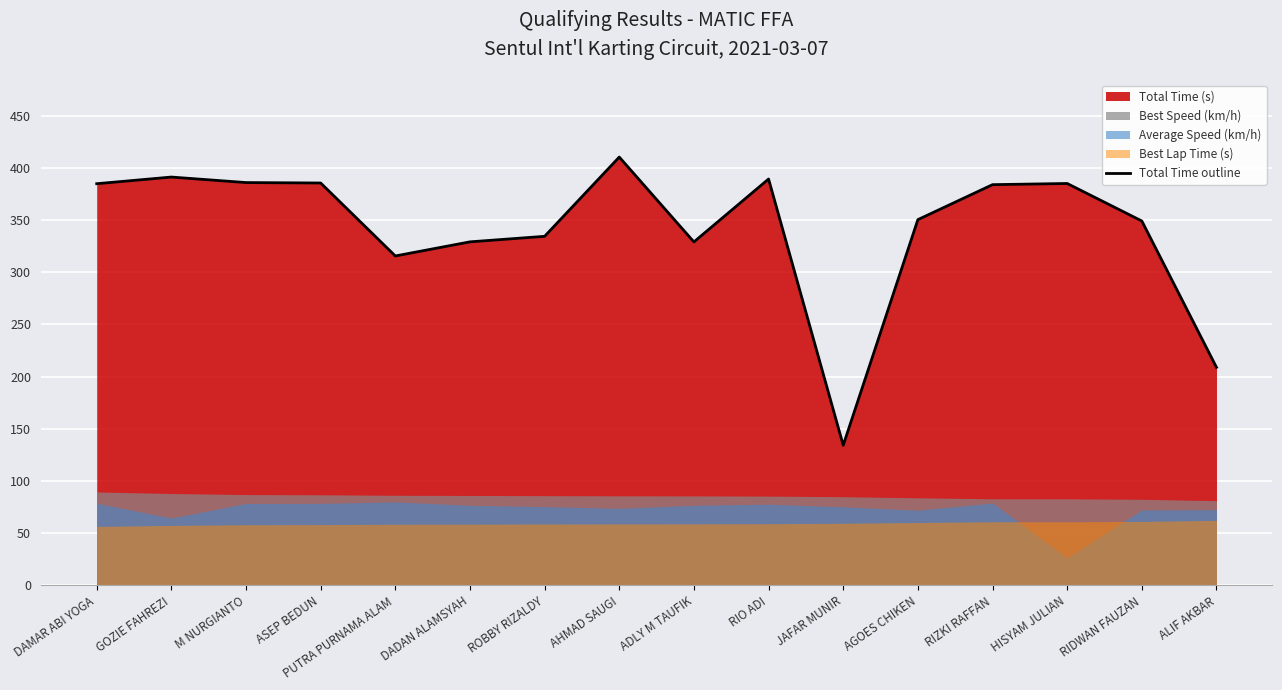

Reading left to right, extract all data points from this chart.

384.7	391.1	385.8	385.4	315.5	329.0	334.3	410.2	328.9	389.2	134.2	350.3	383.8	384.9	349.0	208.8